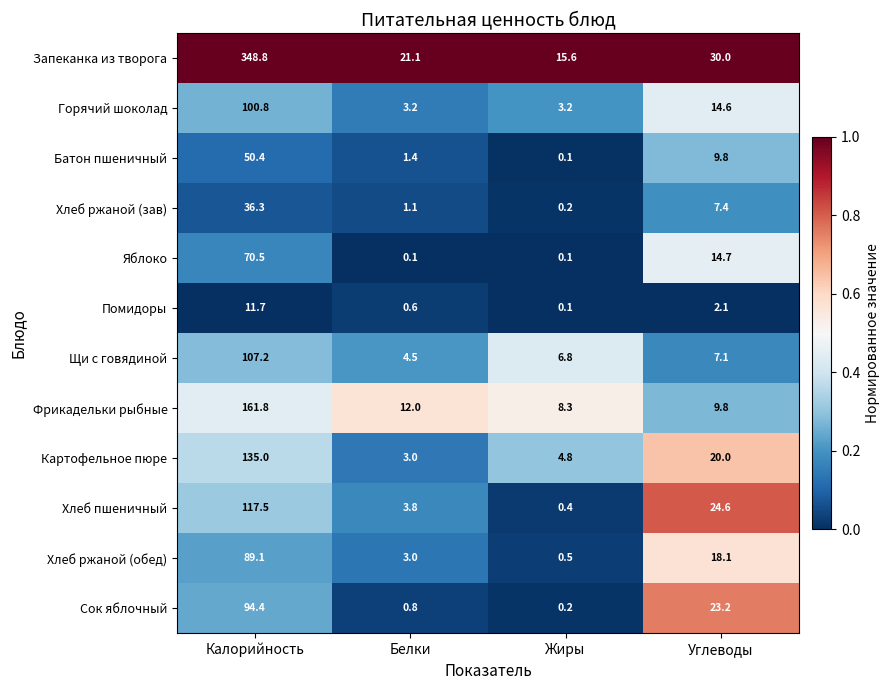

Where is Хлеб ржаной (зав) nearest to the value 18?

Углеводы